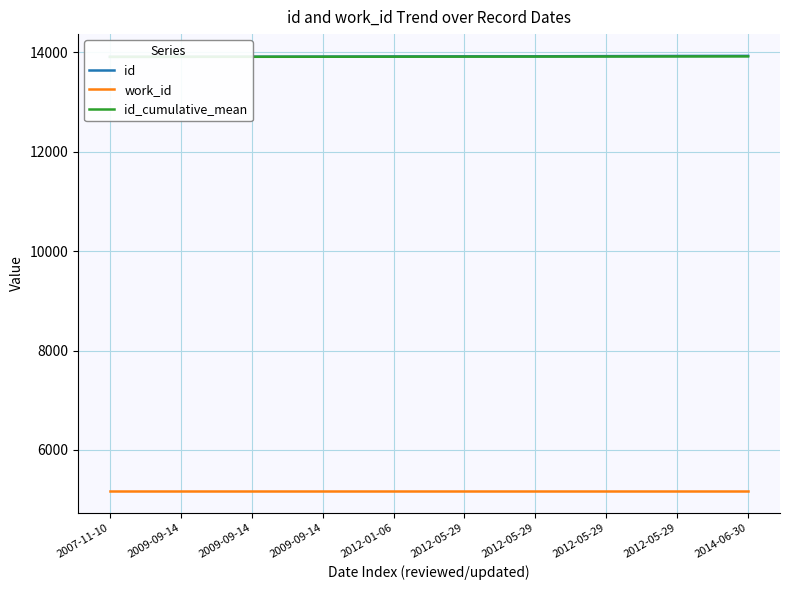

The value of id_cumulative_mean at 2009-09-14 is 19625.9. True or false?

False